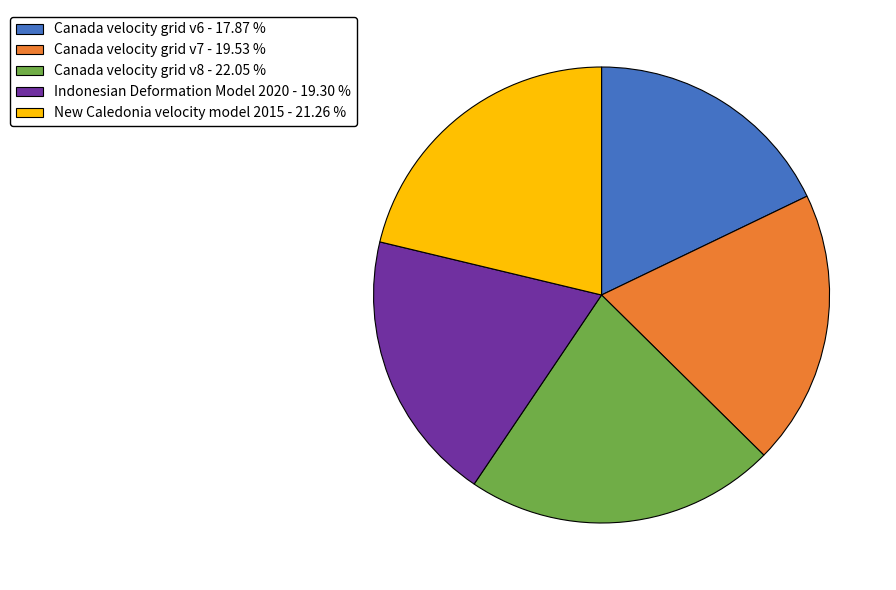

Which has a higher value, Indonesian Deformation Model 2020 or Canada velocity grid v8?

Canada velocity grid v8